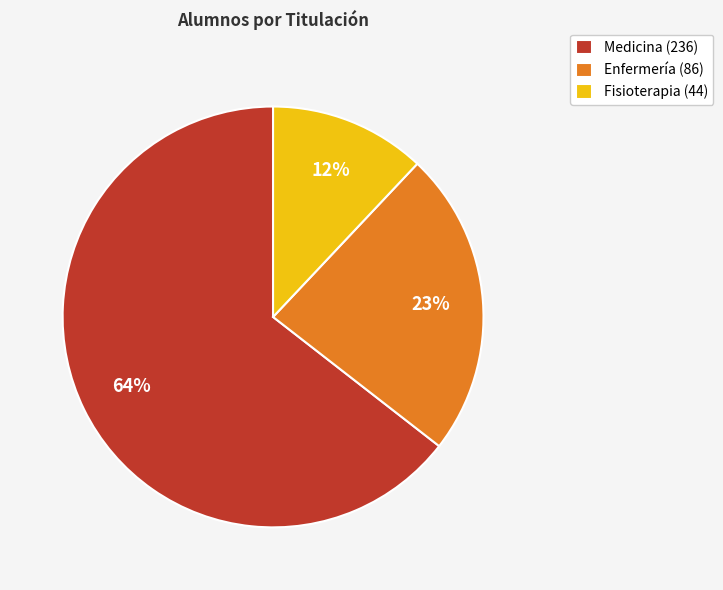

The Fisioterapia slice represents 26% of the pie. True or false?

False